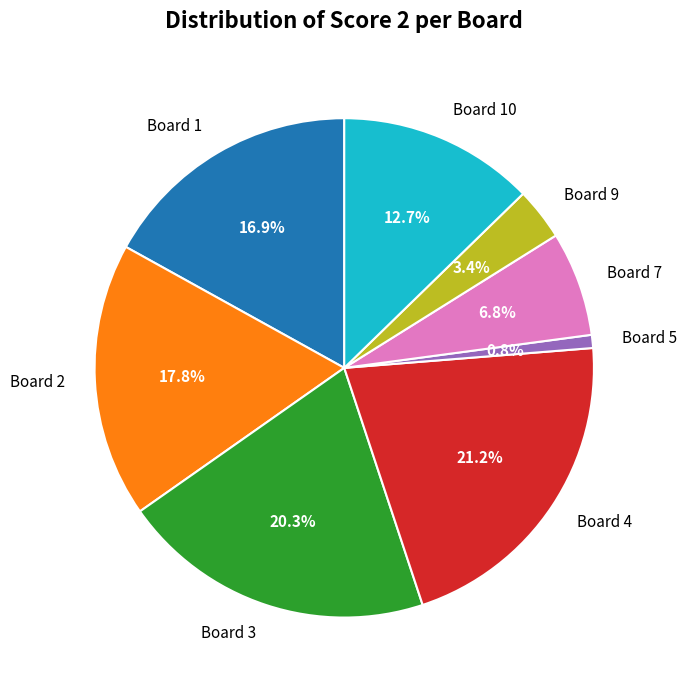

Between Board 7 and Board 5, which is larger?

Board 7